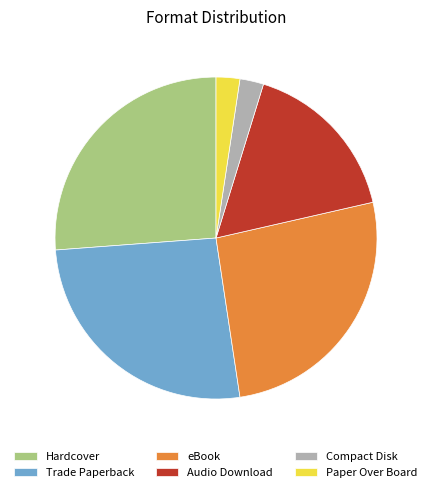

Is the sum of Hardcover and Trade Paperback greater than half?

Yes